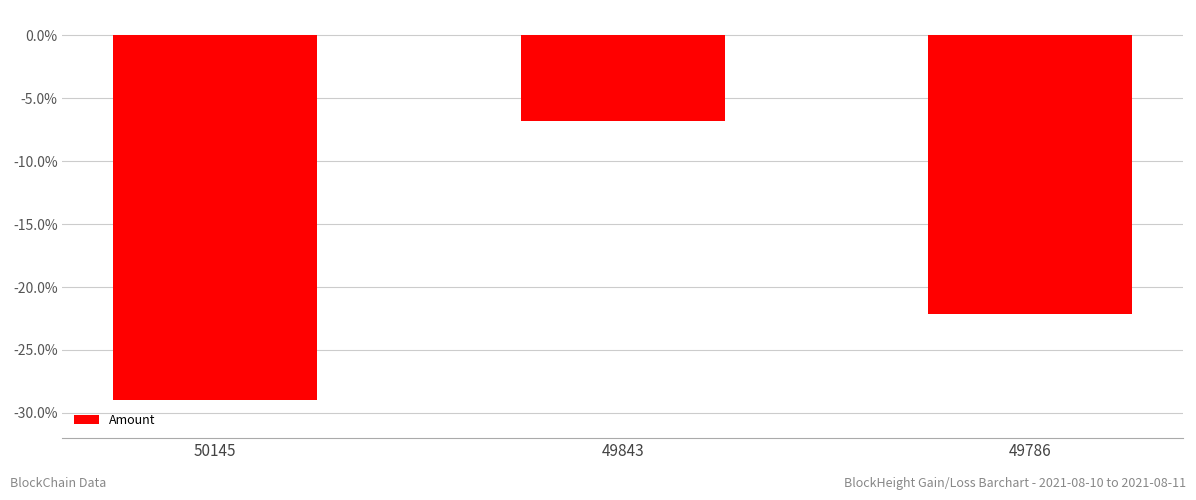

List the labels in order of value, smallest first.

50145, 49786, 49843